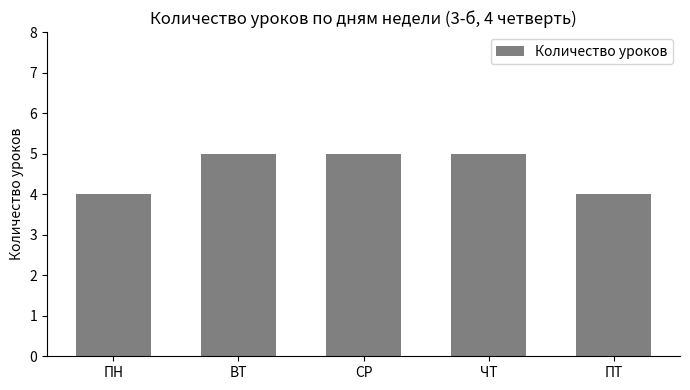

Read the value at ВТ.

5